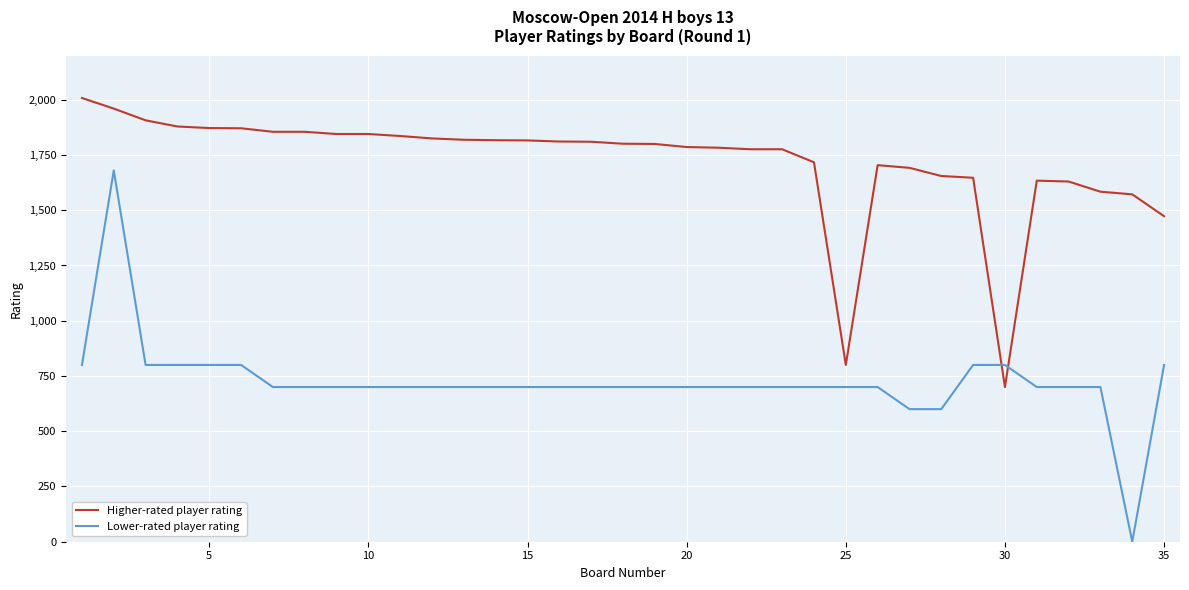

Which series has the largest total across all categories?

Higher-rated player rating